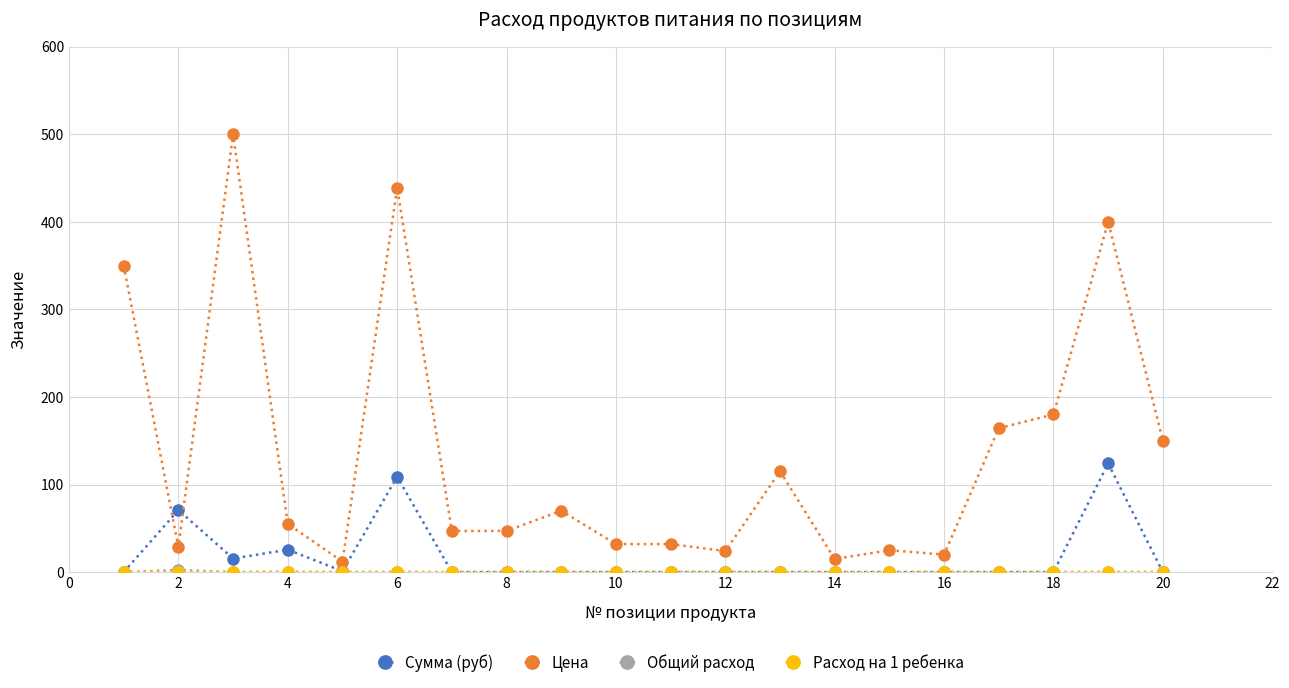

What is the maximum value shown in the chart?

500.0